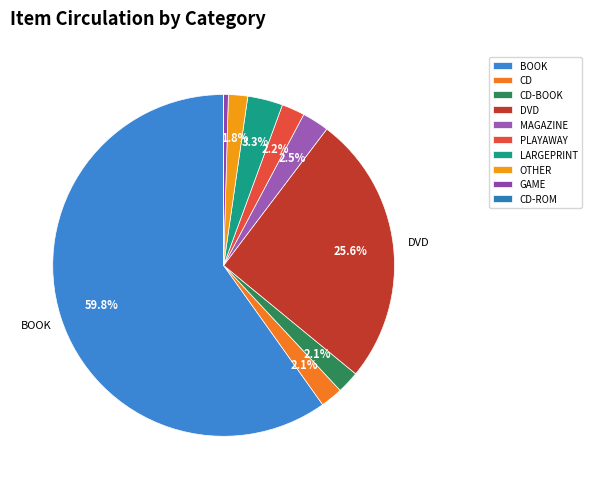

To the nearest percent, what percentage of the pie is MAGAZINE?

3%